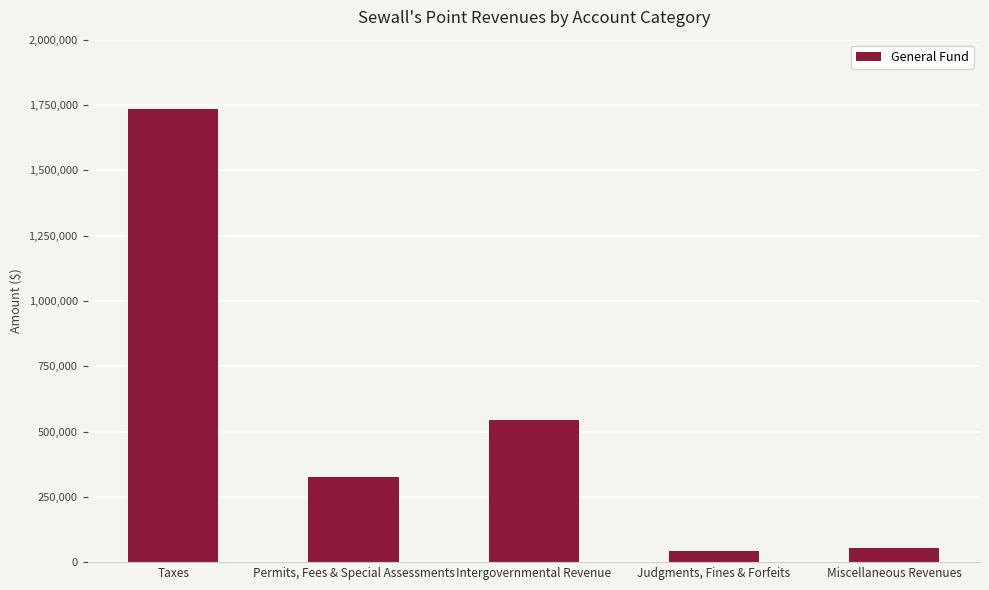

Which has a higher value, Taxes or Intergovernmental Revenue?

Taxes